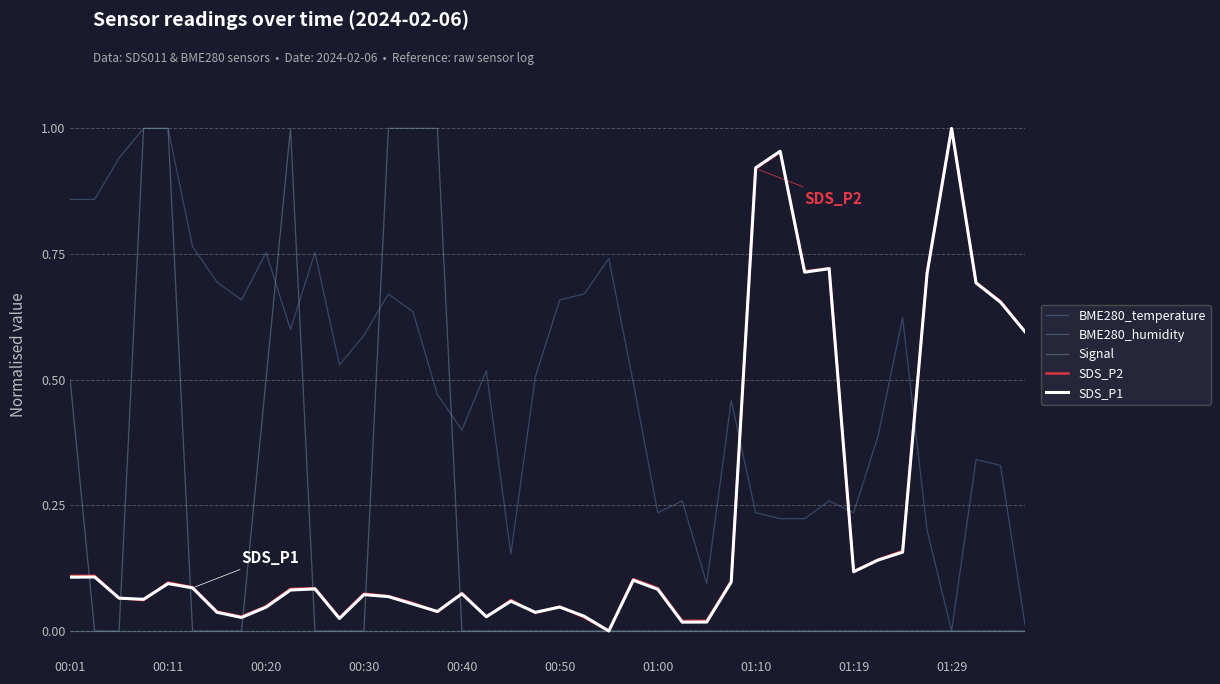

List the series in order of their peak value, lowest first.

BME280_humidity, BME280_temperature, Signal, SDS_P2, SDS_P1